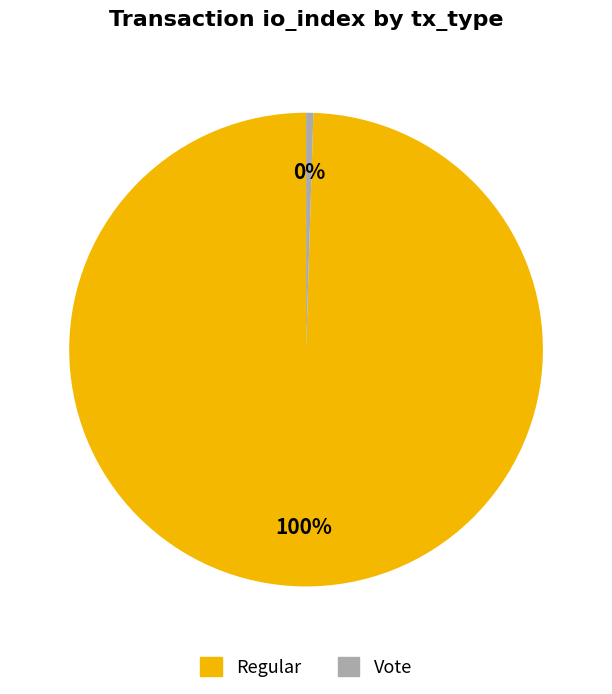

Which category has the biggest portion of the pie?

Regular